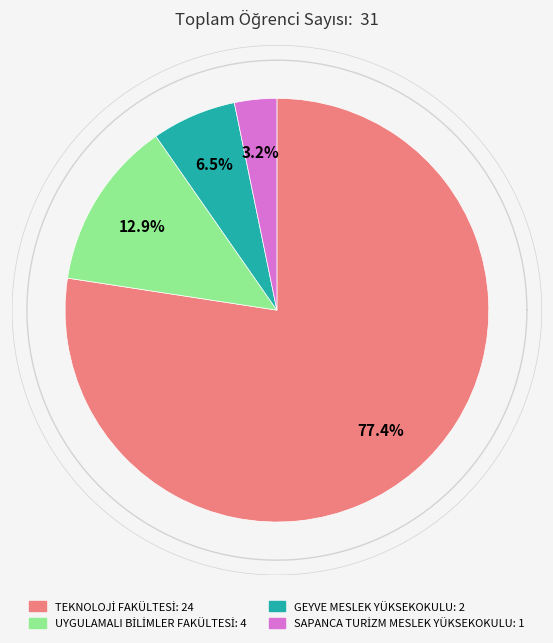

True or false: UYGULAMALI BİLİMLER FAKÜLTESİ accounts for 20% of the total.

False